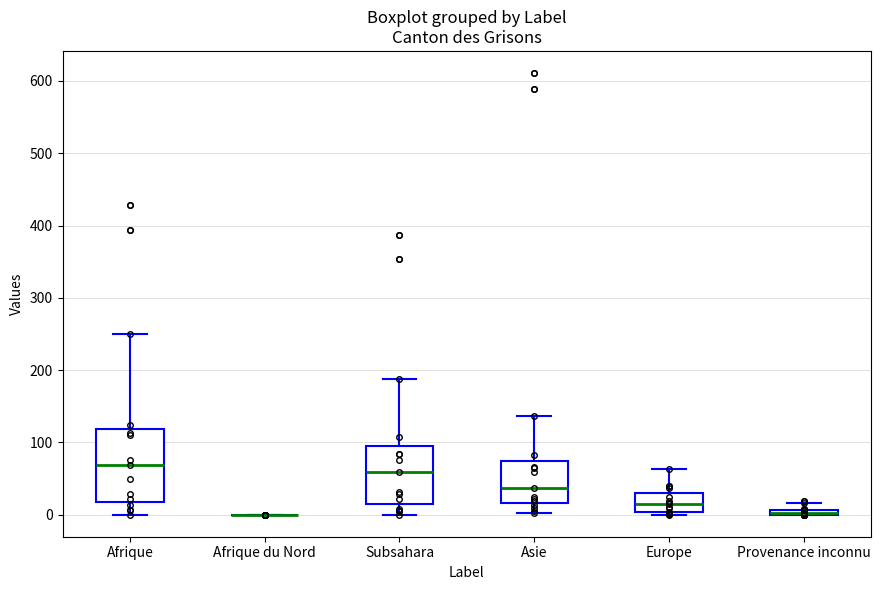

Which box is the tallest, from its lower edge to its upper edge?

Afrique